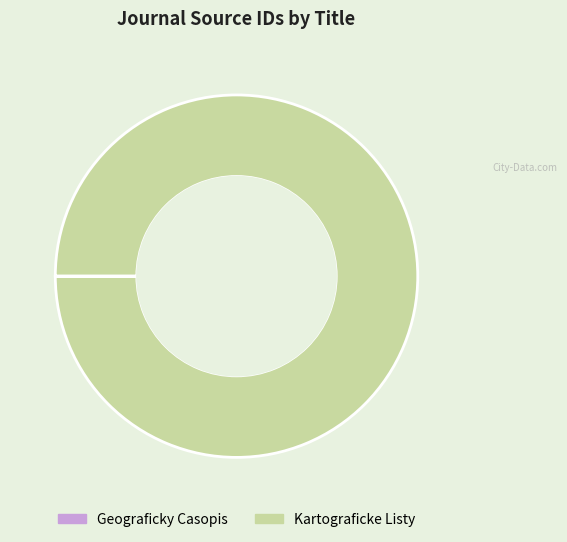

Which category accounts for the majority?

Kartograficke Listy